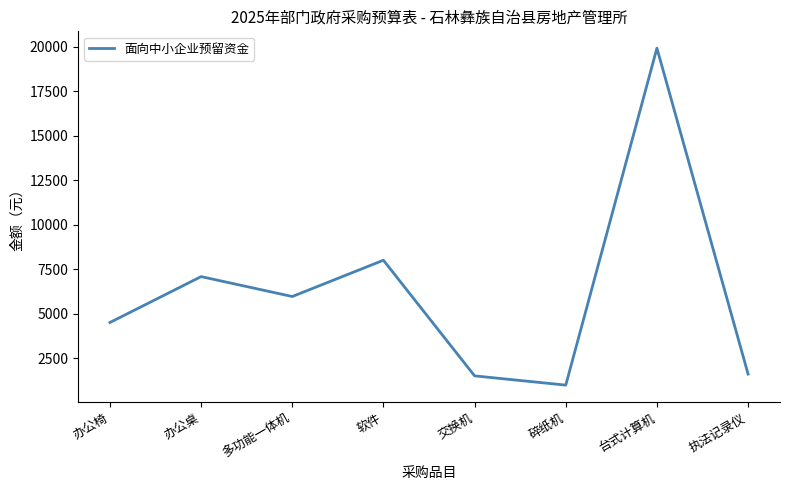

True or false: the data shows 8000 at 软件.

True